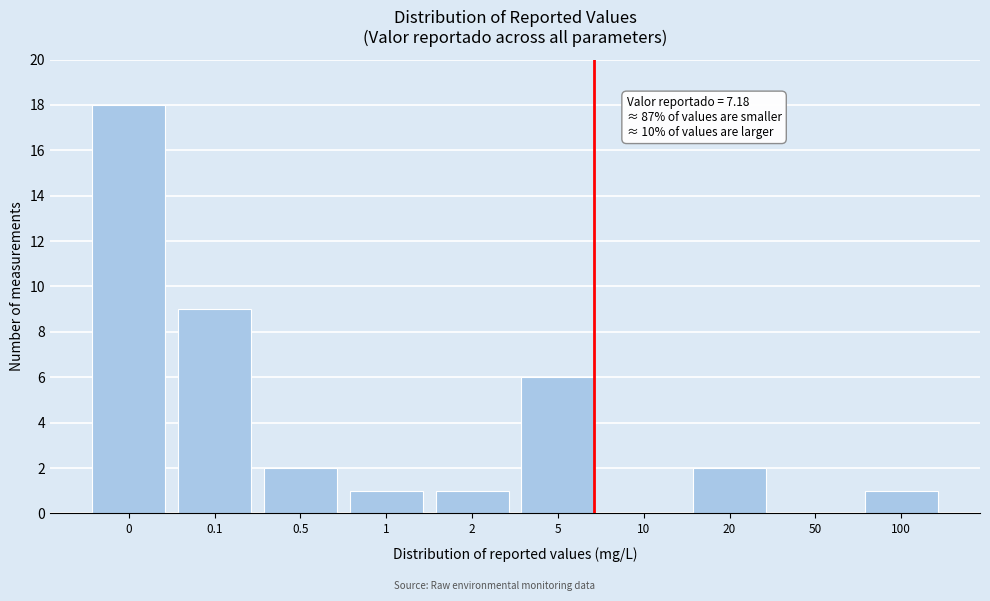

Reading left to right, what are all the values shown in this chart?

0=18	0.1=9	0.5=2	1=1	2=1	5=6	10=0	20=2	50=0	100=1